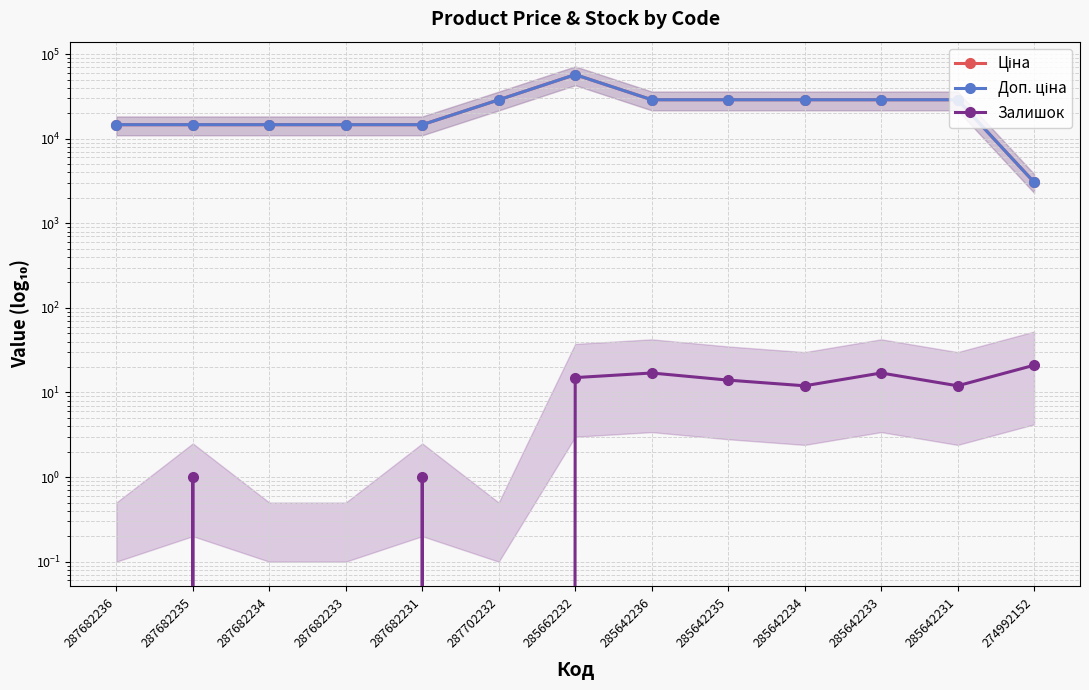

Read the Залишок value at 274992152.

21.0